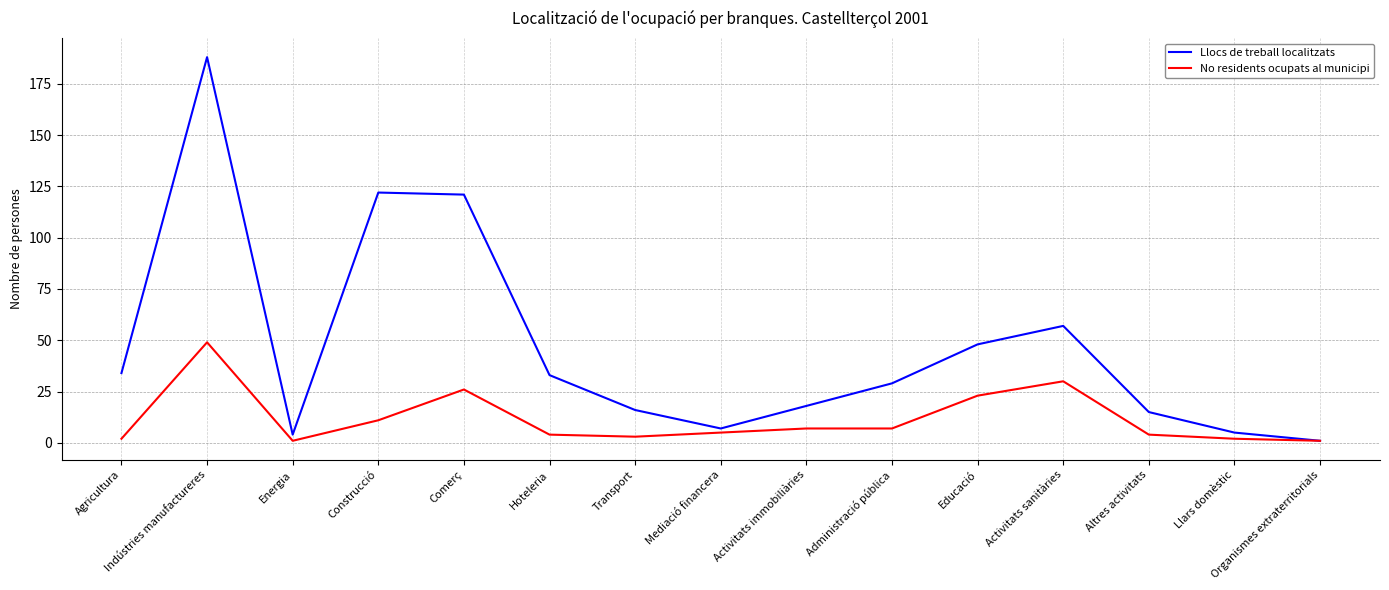

Is it true that Llocs de treball localitzats equals 5 at Transport?

False